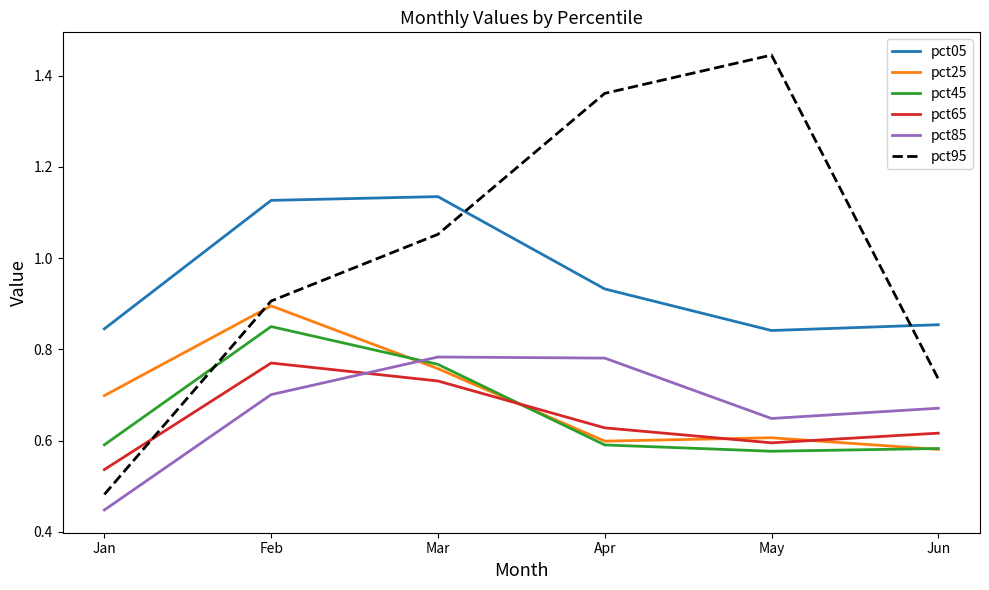

The value of pct05 at Jun is 1.1. True or false?

False